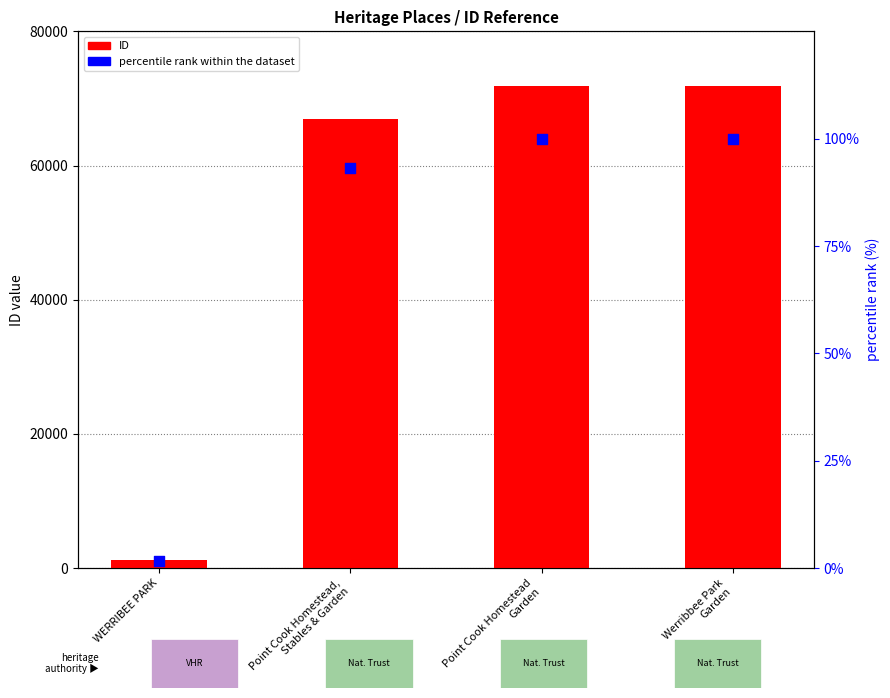

At which category is the sum across all series the highest?

Werribbee Park
Garden